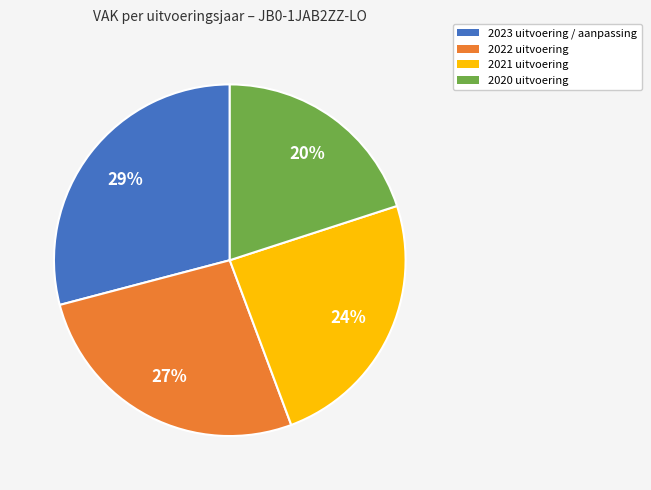

To the nearest percent, what is the difference between the largest and smallest slice percentages?

9%